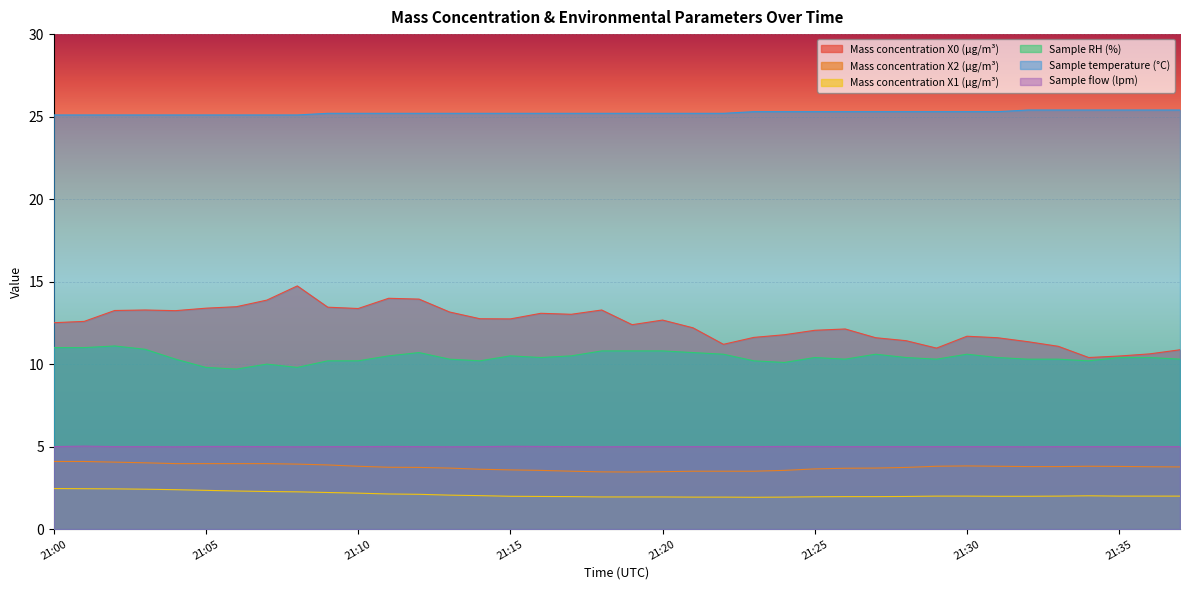

Reading left to right, extract all data points from this chart.

Mass concentration X0 (μg/m³): 21:00=12.5	21:01=12.6	21:02=13.2	21:03=13.3	21:04=13.2	21:05=13.4	21:06=13.5	21:07=13.9	21:08=14.7	21:09=13.4	21:10=13.4	21:11=14.0	21:12=13.9	21:13=13.2	21:14=12.8	21:15=12.7	21:16=13.1	21:17=13.0	21:18=13.3	21:19=12.4	21:20=12.7	21:21=12.2	21:22=11.2	21:23=11.6	21:24=11.8	21:25=12.1	21:26=12.1	21:27=11.6	21:28=11.4	21:29=11.0	21:30=11.7	21:31=11.6	21:32=11.4	21:33=11.1	21:34=10.4	21:35=10.5	21:36=10.6	21:37=10.9
Mass concentration X2 (μg/m³): 21:00=4.1	21:01=4.1	21:02=4.1	21:03=4.0	21:04=4.0	21:05=4.0	21:06=4.0	21:07=4.0	21:08=3.9	21:09=3.9	21:10=3.8	21:11=3.8	21:12=3.7	21:13=3.7	21:14=3.6	21:15=3.6	21:16=3.6	21:17=3.5	21:18=3.5	21:19=3.5	21:20=3.5	21:21=3.5	21:22=3.5	21:23=3.5	21:24=3.6	21:25=3.6	21:26=3.7	21:27=3.7	21:28=3.7	21:29=3.8	21:30=3.8	21:31=3.8	21:32=3.8	21:33=3.8	21:34=3.8	21:35=3.8	21:36=3.8	21:37=3.8
Mass concentration X1 (μg/m³): 21:00=2.5	21:01=2.5	21:02=2.4	21:03=2.4	21:04=2.4	21:05=2.4	21:06=2.3	21:07=2.3	21:08=2.3	21:09=2.2	21:10=2.2	21:11=2.1	21:12=2.1	21:13=2.1	21:14=2.0	21:15=2.0	21:16=2.0	21:17=2.0	21:18=1.9	21:19=1.9	21:20=1.9	21:21=1.9	21:22=1.9	21:23=1.9	21:24=1.9	21:25=2.0	21:26=2.0	21:27=2.0	21:28=2.0	21:29=2.0	21:30=2.0	21:31=2.0	21:32=2.0	21:33=2.0	21:34=2.0	21:35=2.0	21:36=2.0	21:37=2.0
Sample RH (%): 21:00=11.0	21:01=11.0	21:02=11.1	21:03=10.9	21:04=10.3	21:05=9.8	21:06=9.7	21:07=10.0	21:08=9.8	21:09=10.2	21:10=10.2	21:11=10.5	21:12=10.7	21:13=10.3	21:14=10.2	21:15=10.5	21:16=10.4	21:17=10.5	21:18=10.8	21:19=10.8	21:20=10.8	21:21=10.7	21:22=10.6	21:23=10.2	21:24=10.1	21:25=10.4	21:26=10.3	21:27=10.6	21:28=10.4	21:29=10.3	21:30=10.6	21:31=10.4	21:32=10.3	21:33=10.3	21:34=10.2	21:35=10.4	21:36=10.4	21:37=10.3
Sample temperature (°C): 21:00=25.1	21:01=25.1	21:02=25.1	21:03=25.1	21:04=25.1	21:05=25.1	21:06=25.1	21:07=25.1	21:08=25.1	21:09=25.2	21:10=25.2	21:11=25.2	21:12=25.2	21:13=25.2	21:14=25.2	21:15=25.2	21:16=25.2	21:17=25.2	21:18=25.2	21:19=25.2	21:20=25.2	21:21=25.2	21:22=25.2	21:23=25.3	21:24=25.3	21:25=25.3	21:26=25.3	21:27=25.3	21:28=25.3	21:29=25.3	21:30=25.3	21:31=25.3	21:32=25.4	21:33=25.4	21:34=25.4	21:35=25.4	21:36=25.4	21:37=25.4
Sample flow (lpm): 21:00=5.0	21:01=5.0	21:02=5.0	21:03=5.0	21:04=5.0	21:05=5.0	21:06=5.0	21:07=5.0	21:08=5.0	21:09=5.0	21:10=5.0	21:11=5.0	21:12=5.0	21:13=5.0	21:14=5.0	21:15=5.0	21:16=5.0	21:17=5.0	21:18=5.0	21:19=5.0	21:20=5.0	21:21=5.0	21:22=5.0	21:23=5.0	21:24=5.0	21:25=5.0	21:26=5.0	21:27=5.0	21:28=5.0	21:29=5.0	21:30=5.0	21:31=5.0	21:32=5.0	21:33=5.0	21:34=5.0	21:35=5.0	21:36=5.0	21:37=5.0